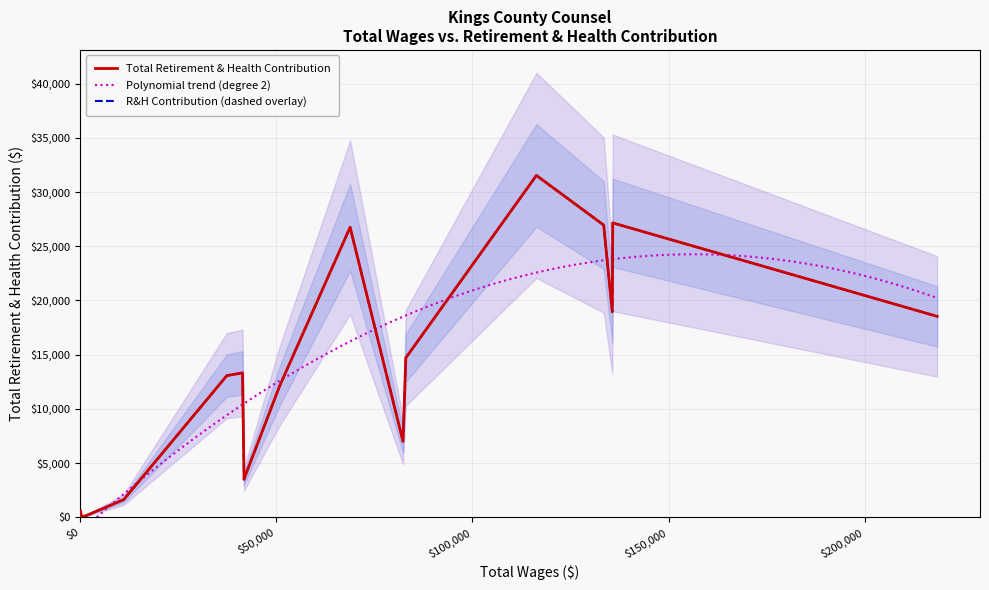

At which category does the chart reach its peak across all series?

116329.0